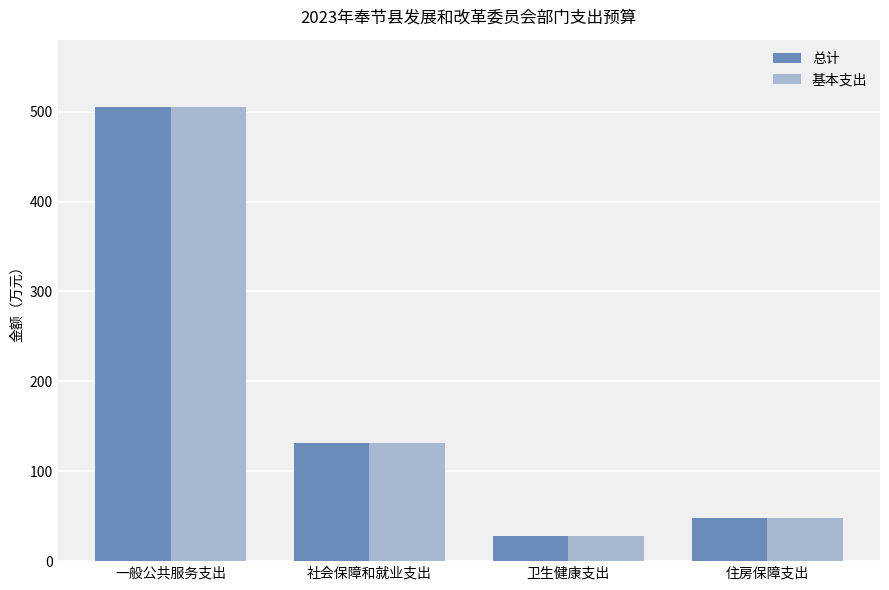

Where is 总计 nearest to the value 266?

社会保障和就业支出